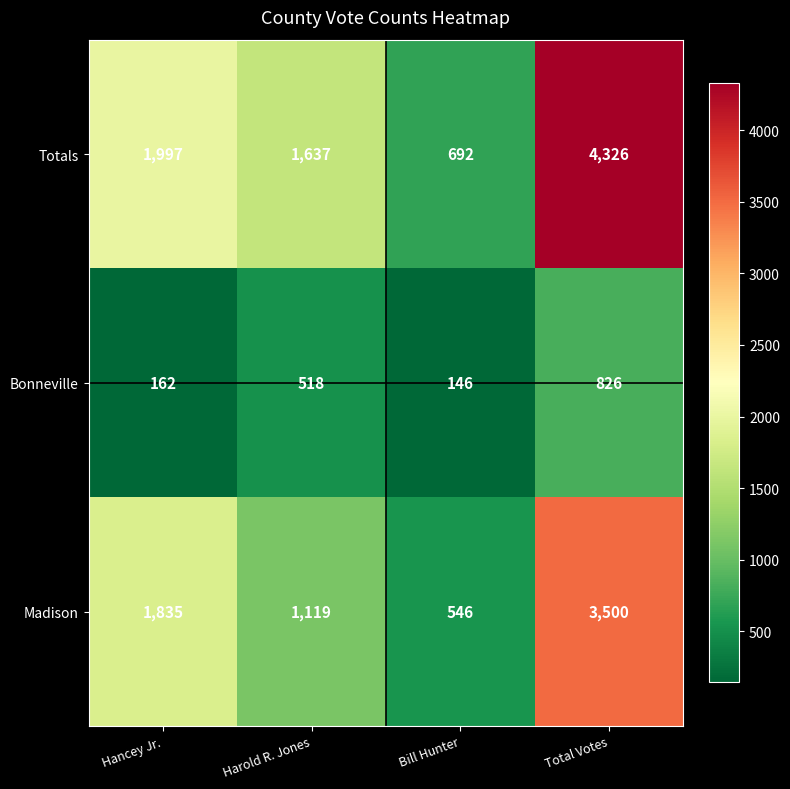

What is the spread (max minus min) of values at Bill Hunter?

546